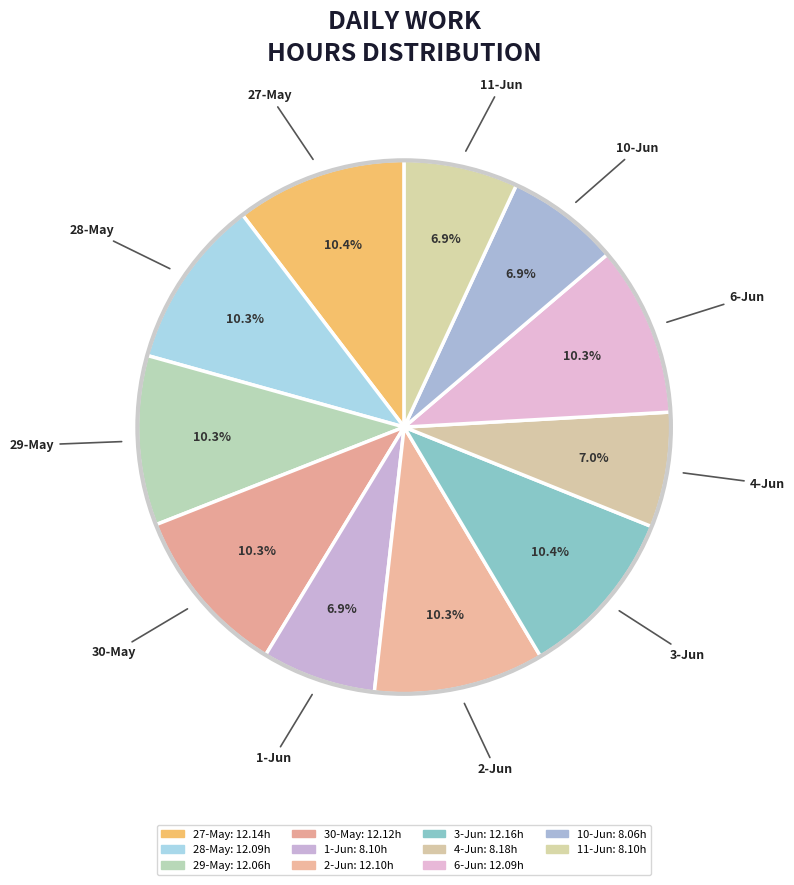

Does 1-Jun account for over 50% of the chart?

No